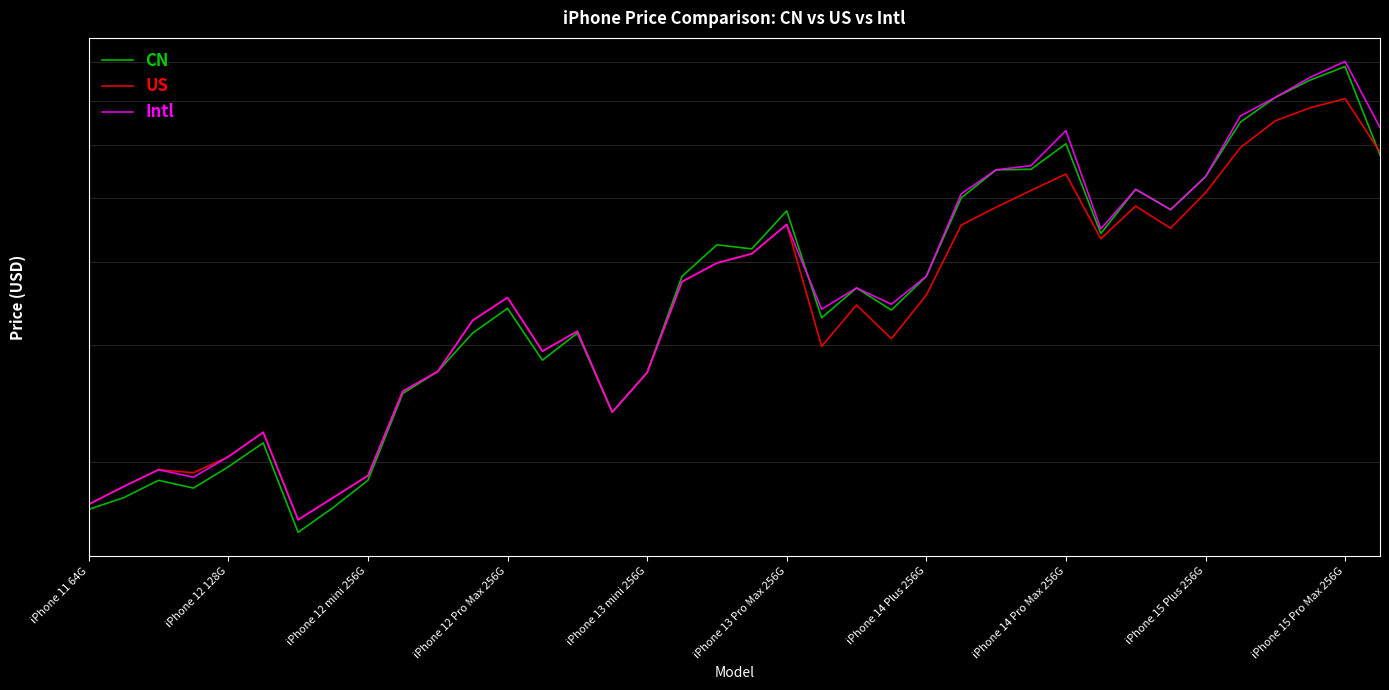

How many interior local valleys does the US series have?

8